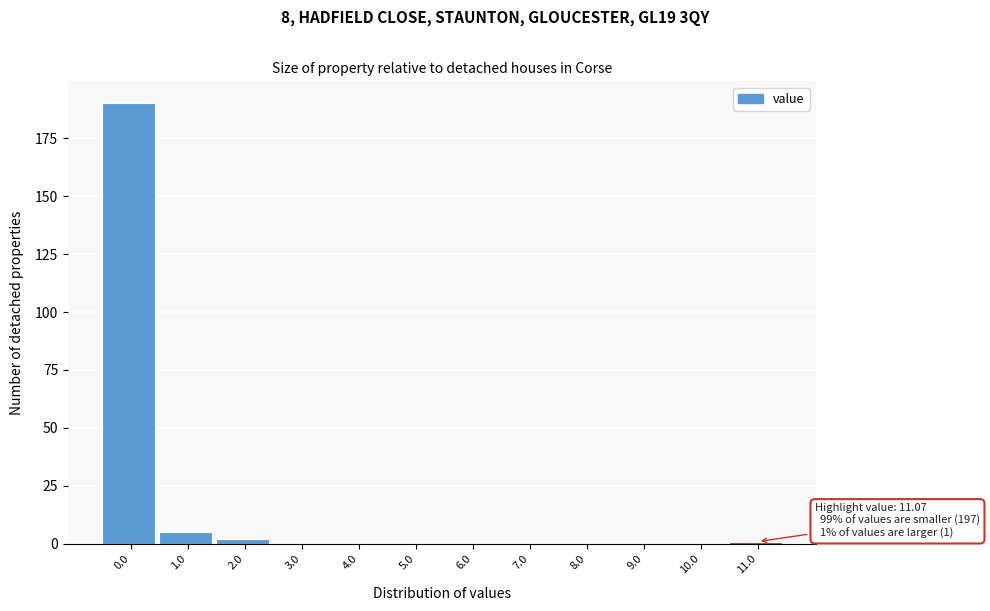

Reading left to right, extract all data points from this chart.

0.0=190	1.0=5	2.0=2	3.0=0	4.0=0	5.0=0	6.0=0	7.0=0	8.0=0	9.0=0	10.0=0	11.0=1